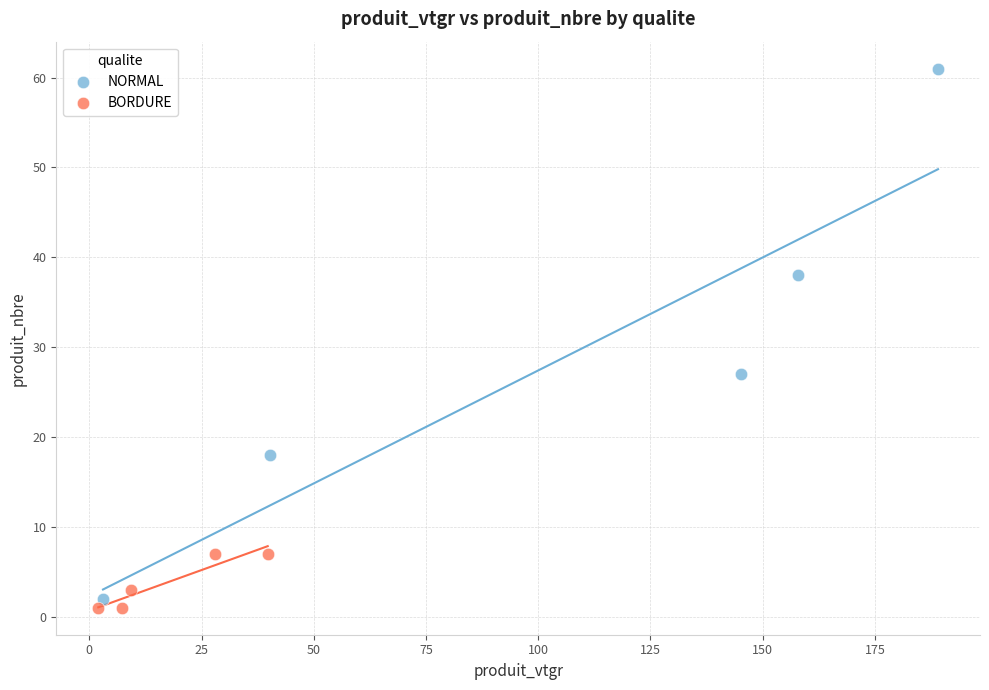

Which series reaches the maximum Y coordinate?

NORMAL